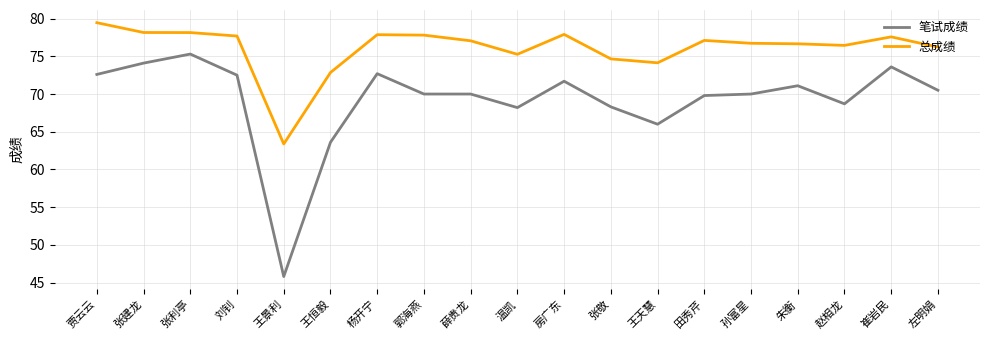

What position from the left is 房广东?

11